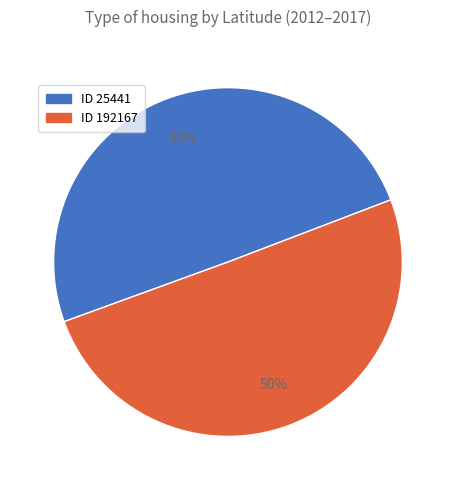

Rank the categories by value from highest to lowest.

192167, 25441